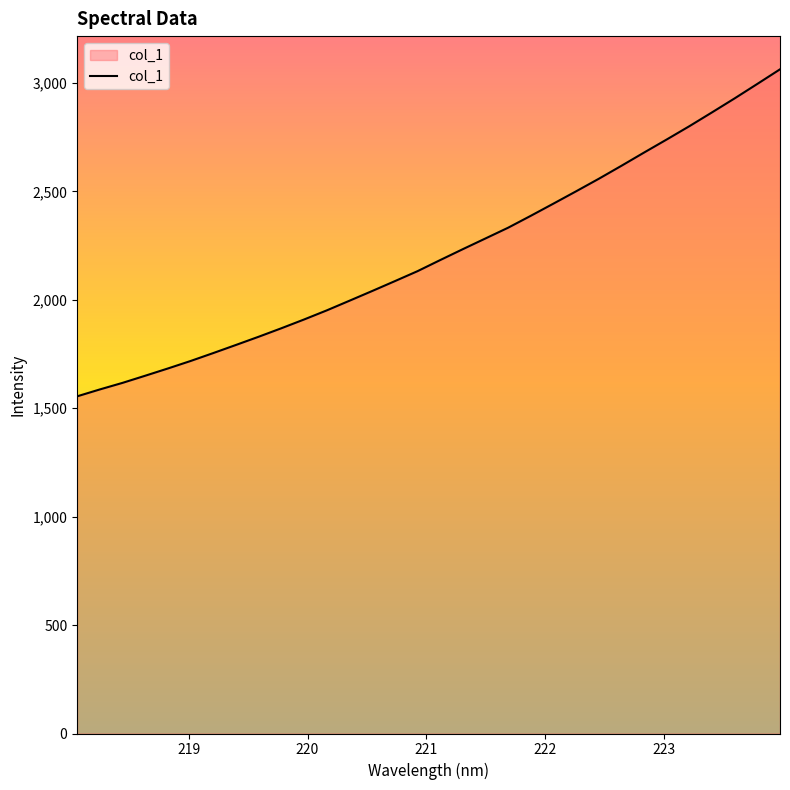

Reading left to right, list all the values displayed in this chart.

1554.9	1586.7	1617.0	1649.9	1683.4	1717.9	1754.5	1791.9	1829.7	1868.8	1909.2	1951.2	1995.7	2040.4	2086.0	2131.9	2183.1	2233.5	2283.0	2332.5	2387.5	2443.6	2500.4	2558.1	2618.0	2679.2	2739.4	2800.7	2864.5	2929.1	2995.6	3062.9